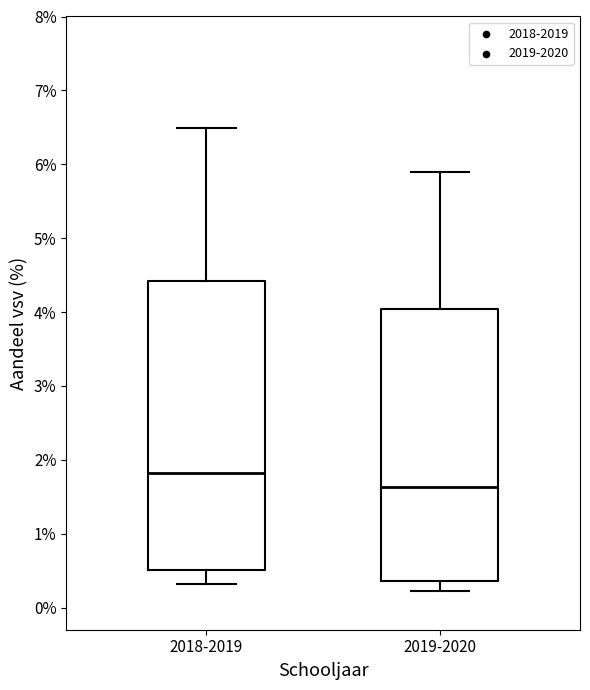

Reading left to right, transcribe this box plot: for each box, give where its median line is, the range the box spans, and where its two whiskers end, as read against the y-axis. The values are not printed on the chart, so give them approximately, as read against the axis.

2018-2019: median 1.8, box 0.5 to 4.4, whiskers 0.3 to 6.5
2019-2020: median 1.6, box 0.4 to 4.0, whiskers 0.2 to 5.9